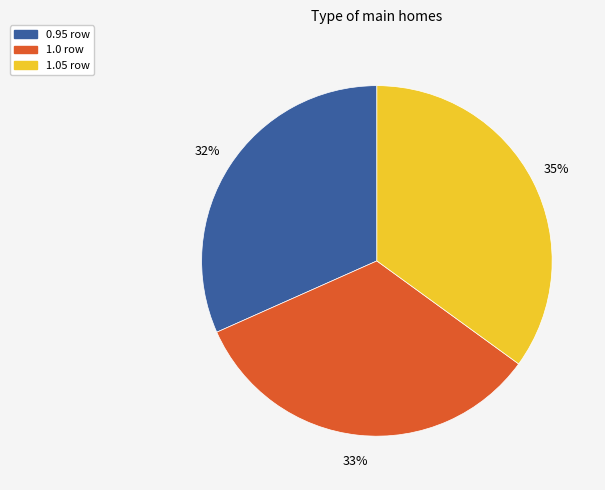

The 1.05 row slice represents 35% of the pie. True or false?

True